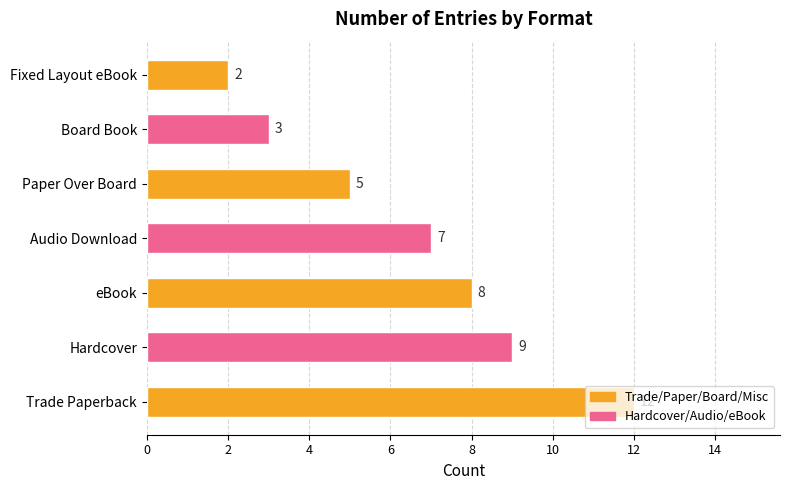

What is the minimum value shown in the chart?

2